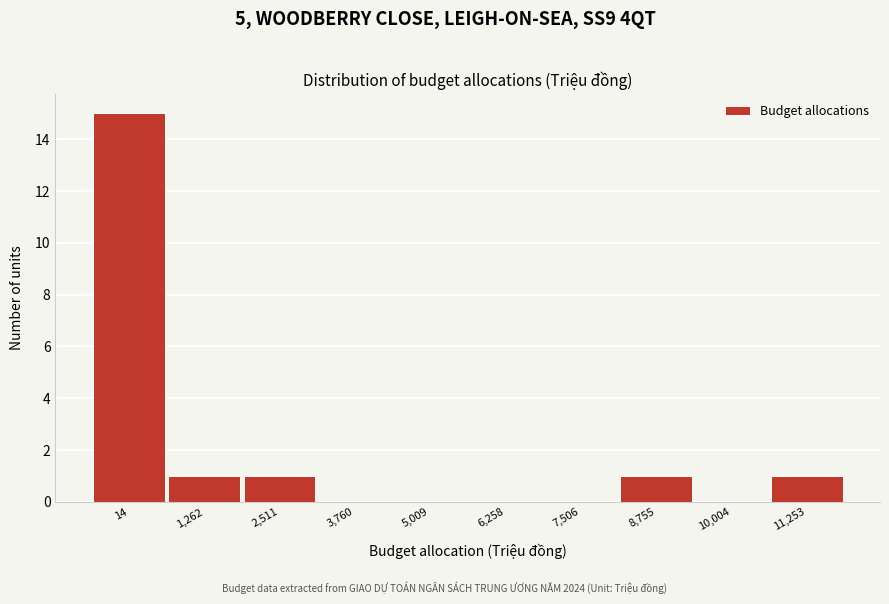

Reading left to right, list all the values displayed in this chart.

14=15	1,262=1	2,511=1	3,760=0	5,009=0	6,258=0	7,506=0	8,755=1	10,004=0	11,253=1